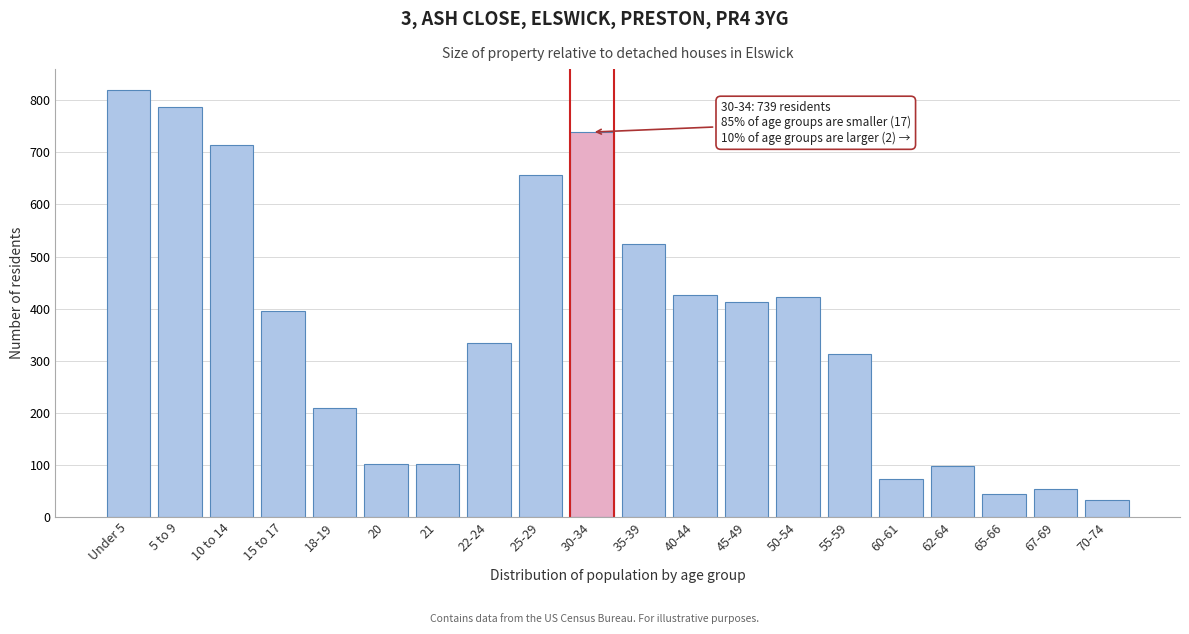

What is the difference between the maximum and minimum values?

786